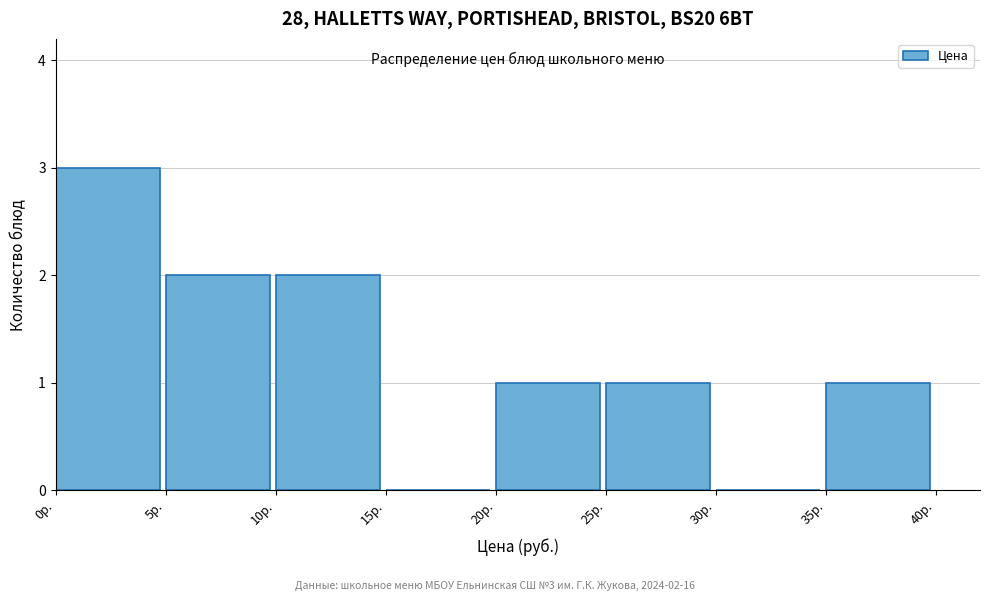

Which range on the x-axis has the tallest bar?

0 to 5